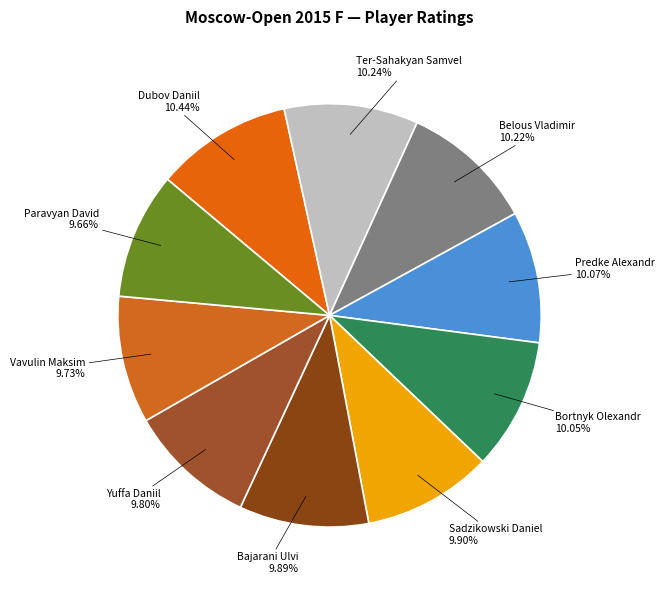

How many segments does this pie chart have?

10